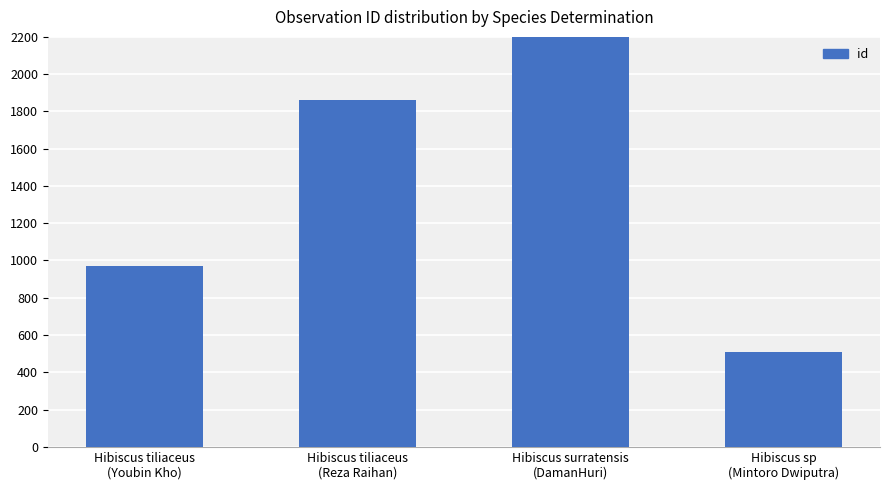

List the labels in order of value, largest first.

Hibiscus surratensis
(DamanHuri), Hibiscus tiliaceus
(Reza Raihan), Hibiscus tiliaceus
(Youbin Kho), Hibiscus sp
(Mintoro Dwiputra)